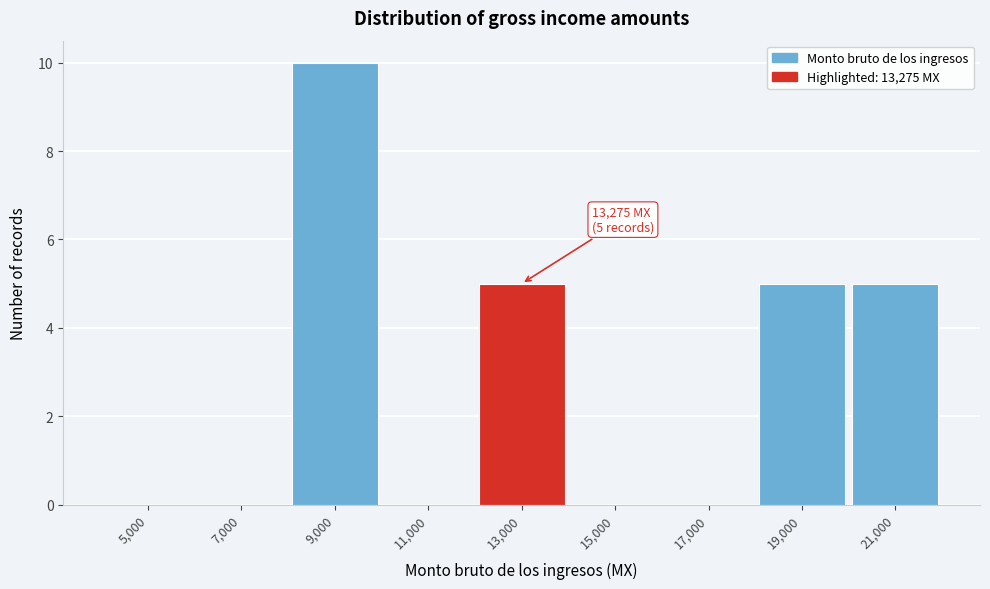

Reading right to left, extract all data points from this chart.

21,000=5	19,000=5	17,000=0	15,000=0	13,000=5	11,000=0	9,000=10	7,000=0	5,000=0